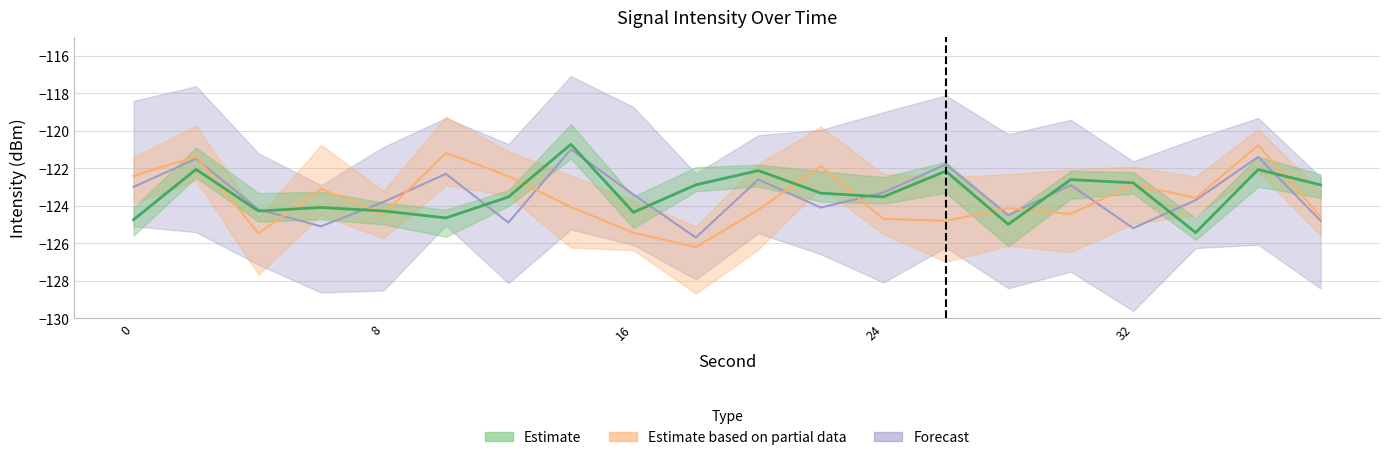

Count the number of categories in the chart.

20